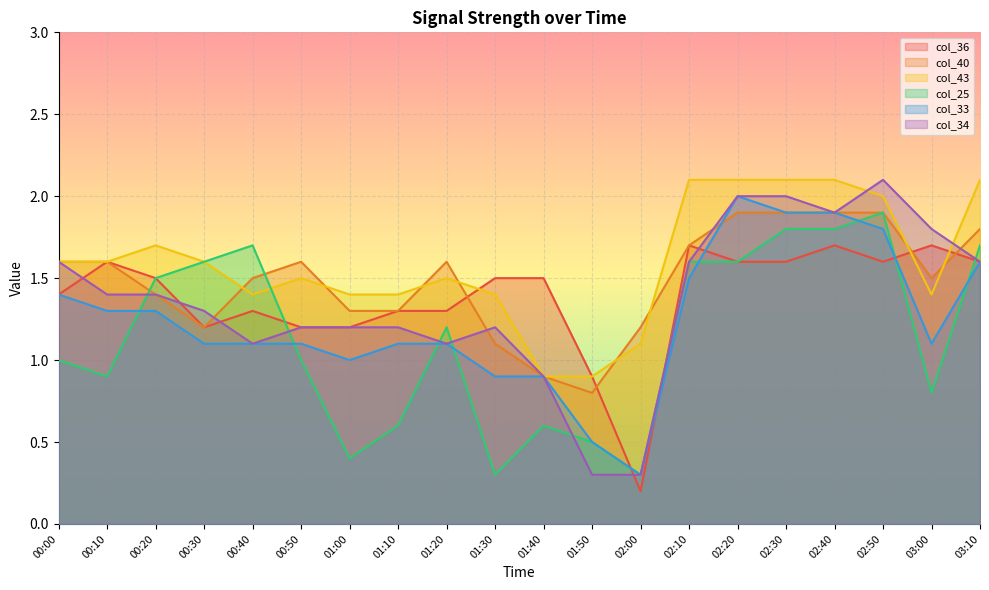

What is the approximate value of col_33 at 00:50?

1.1